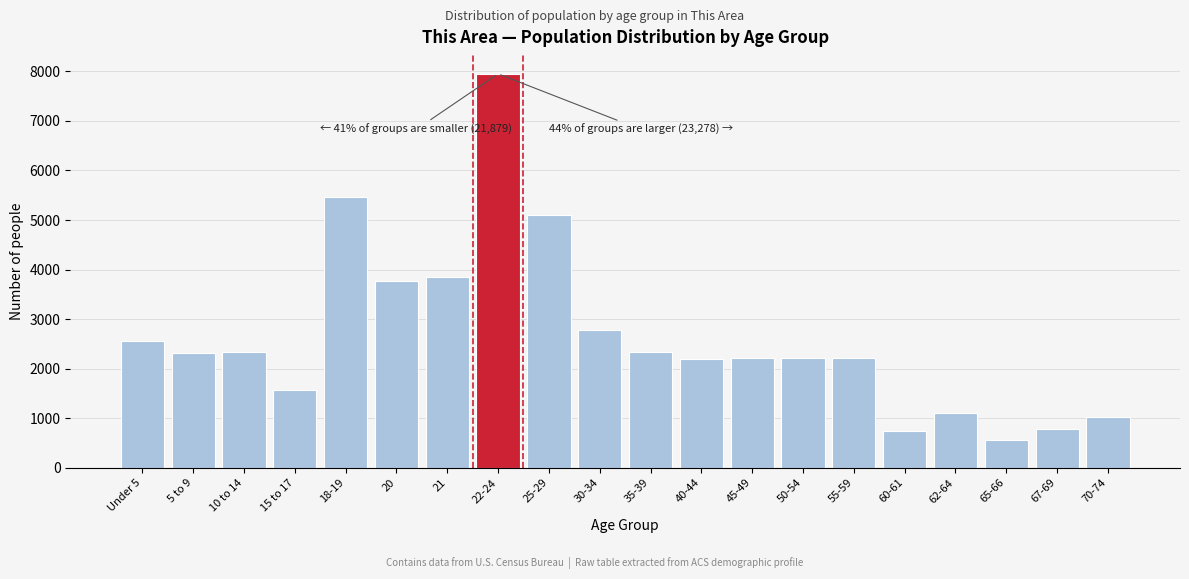

What is the sum of the values at Under 5 and 40-44?

4749